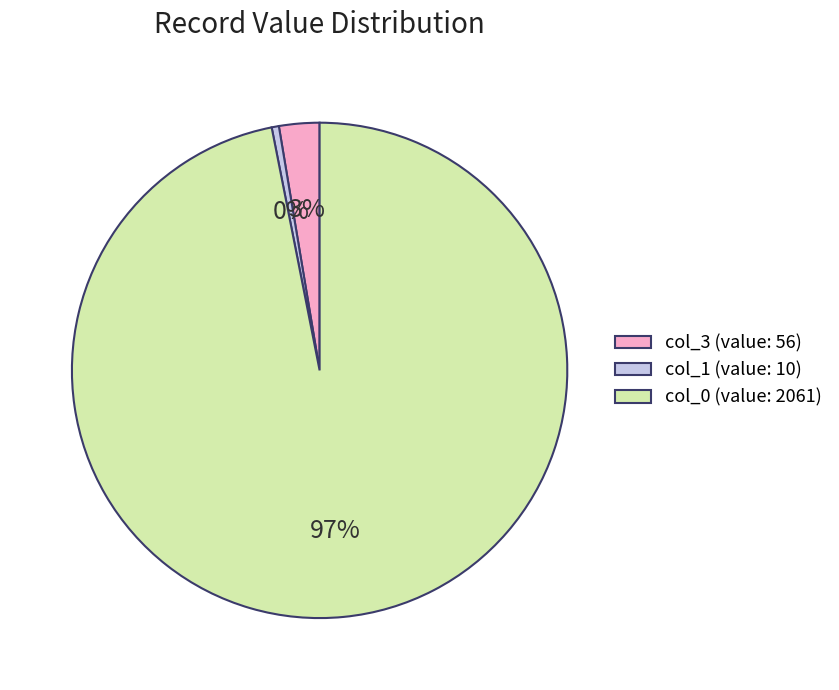

To the nearest percent, what percentage of the pie is col_3 (value: 56)?

3%